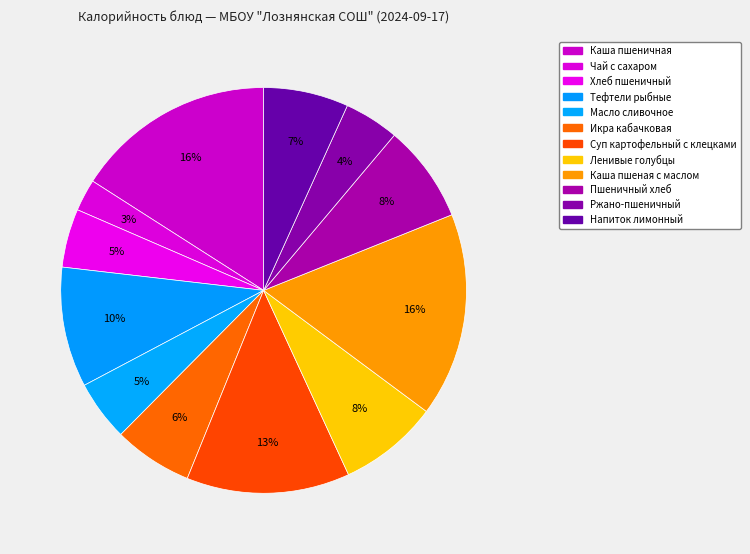

Count the number of slices in the pie.

12